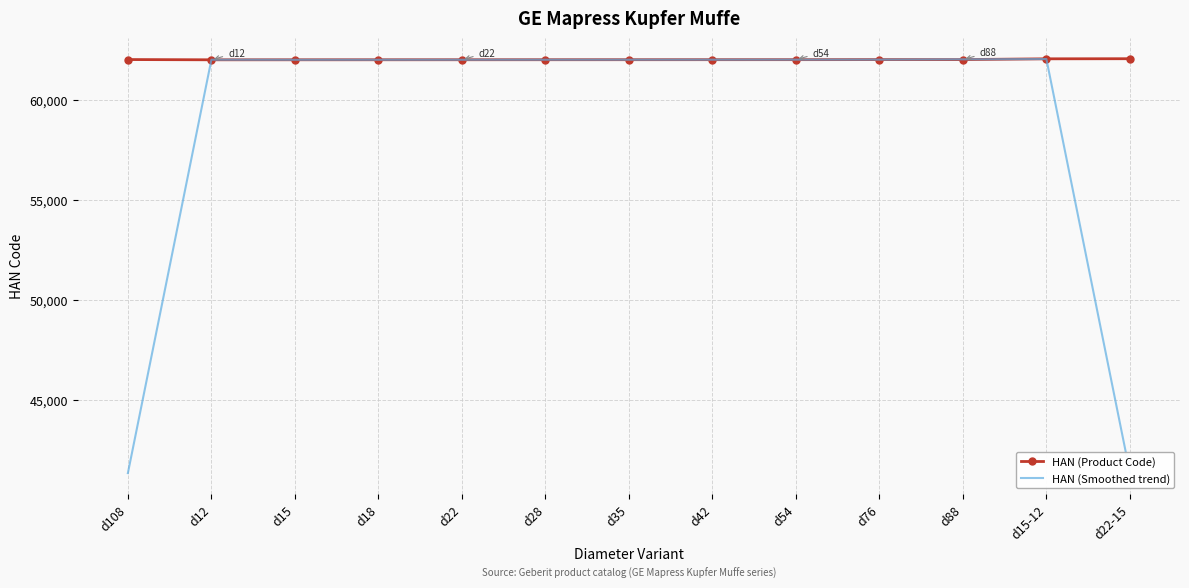

Which series has the largest total across all categories?

HAN (Product Code)